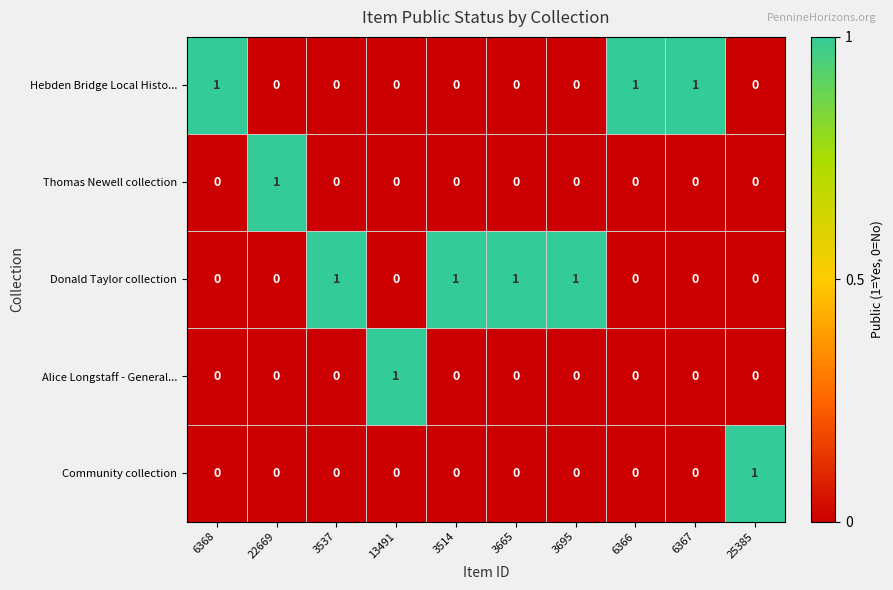

Is it true that Hebden Bridge Local Histo... equals -1 at 13491?

False